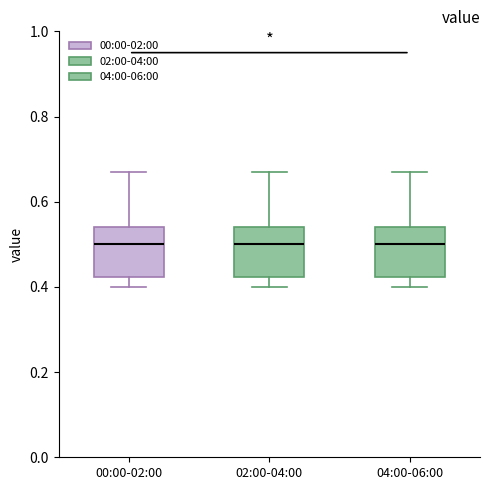

Where is the lower edge of the box for 00:00-02:00 on the y-axis? The values are not printed on the chart, so give them approximately, as read against the axis.

0.42